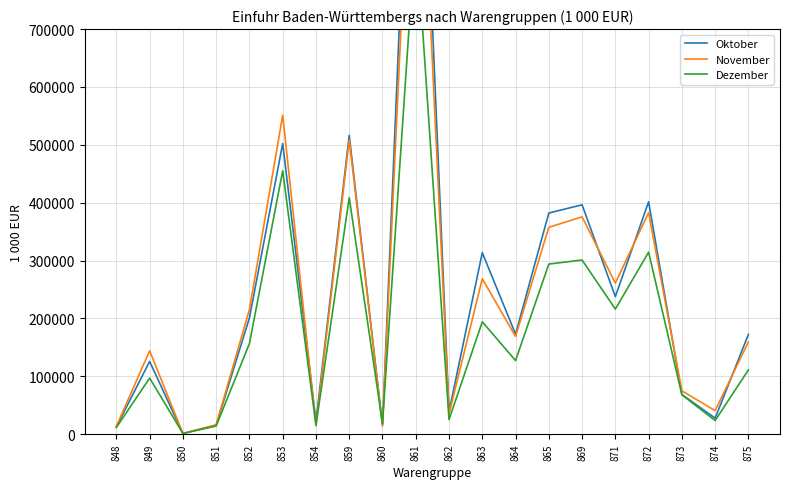

What is the difference between the maximum and minimum values in the Dezember series?

873474.2